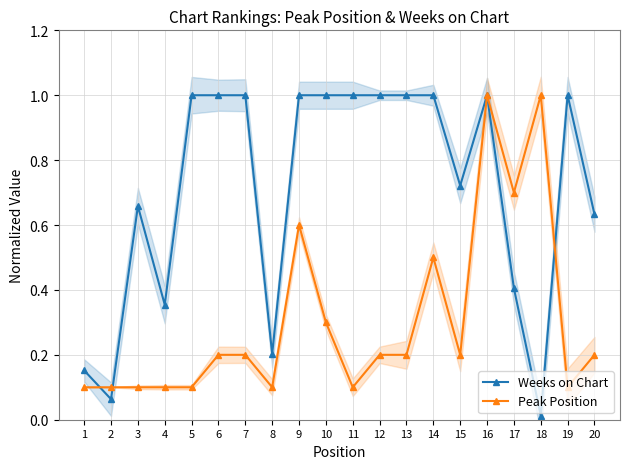

Rank the categories by Peak Position value from lowest to highest.

1, 2, 3, 4, 5, 8, 11, 19, 6, 7, 12, 13, 15, 20, 10, 14, 9, 17, 16, 18